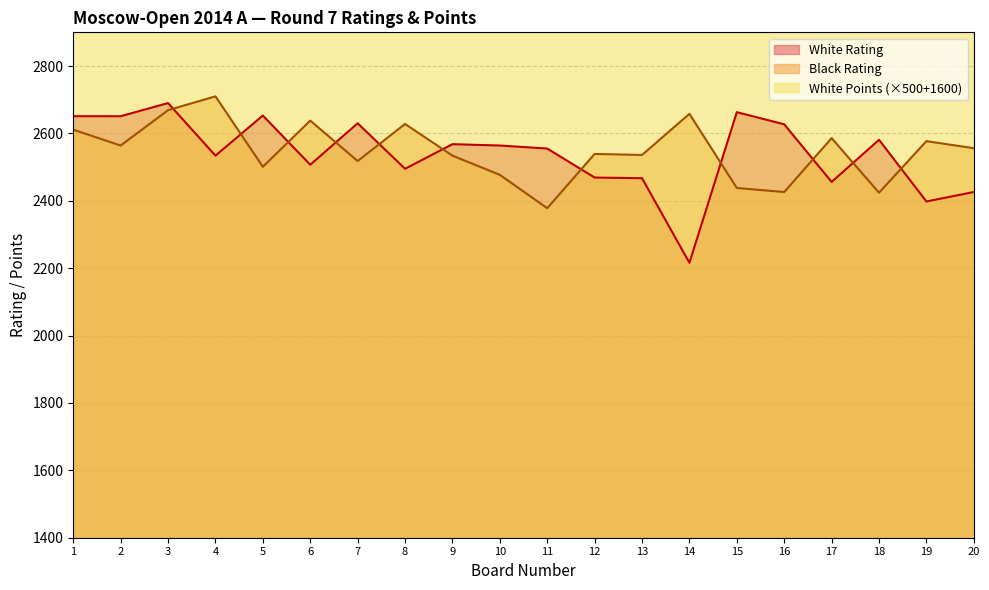

At how many categories does at least one series exceed 3535?

20